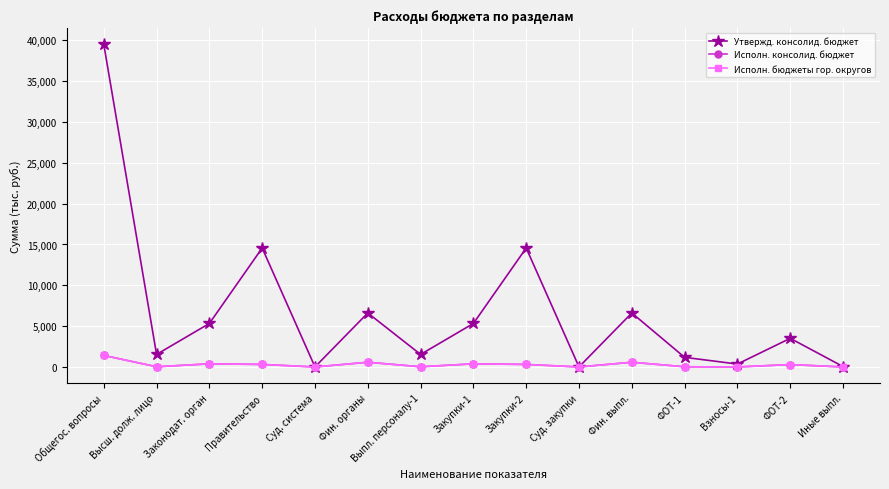

What is the difference between the second highest and second lowest values in the Утвержд. консолид. бюджет series?

14562.3